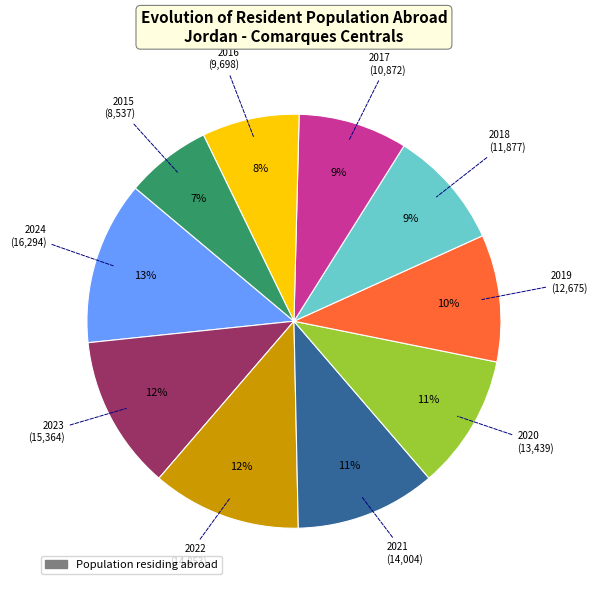

To the nearest percent, what is the difference between the largest and smallest slice percentages?

6%